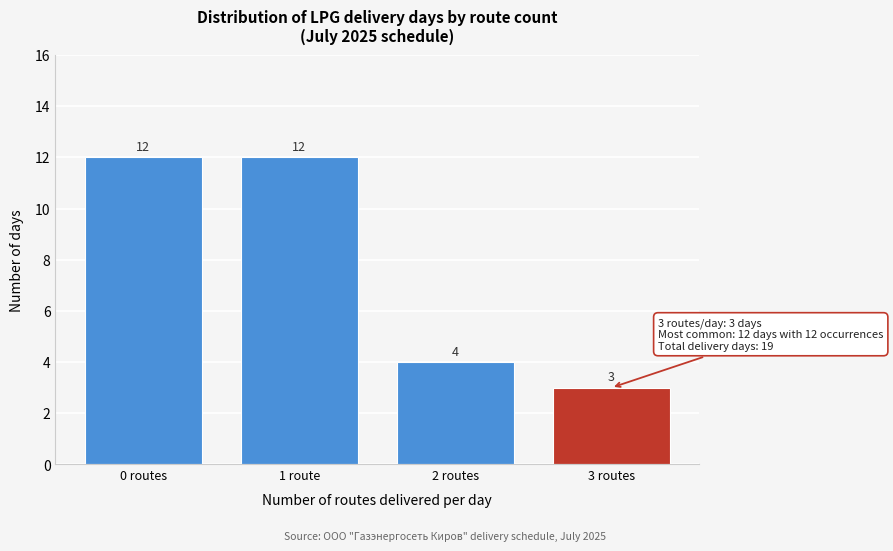

Reading right to left, extract all data points from this chart.

3 routes=3	2 routes=4	1 route=12	0 routes=12